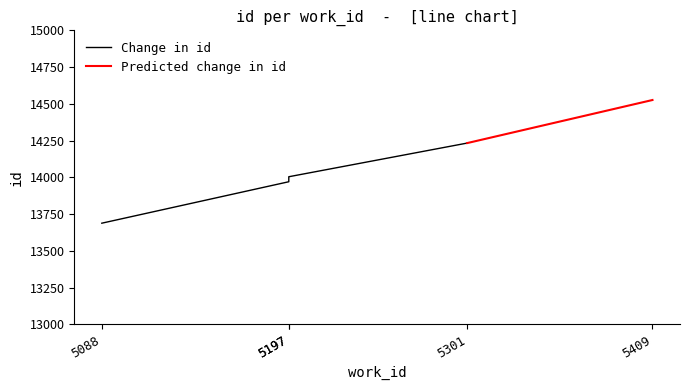

True or false: id and predicted_id cross at least once.

False